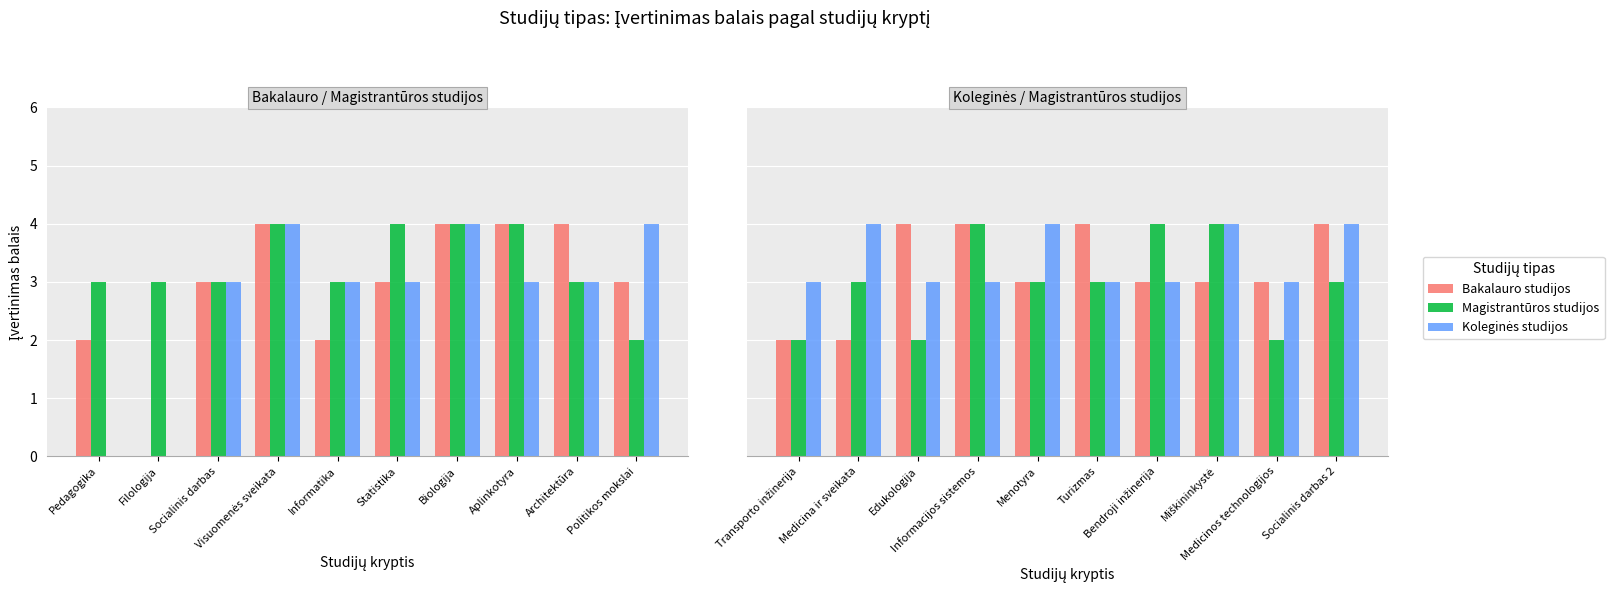

Rank the series by their average value, from highest to lowest.

Koleginės studijos, Bakalauro studijos, Magistrantūros studijos